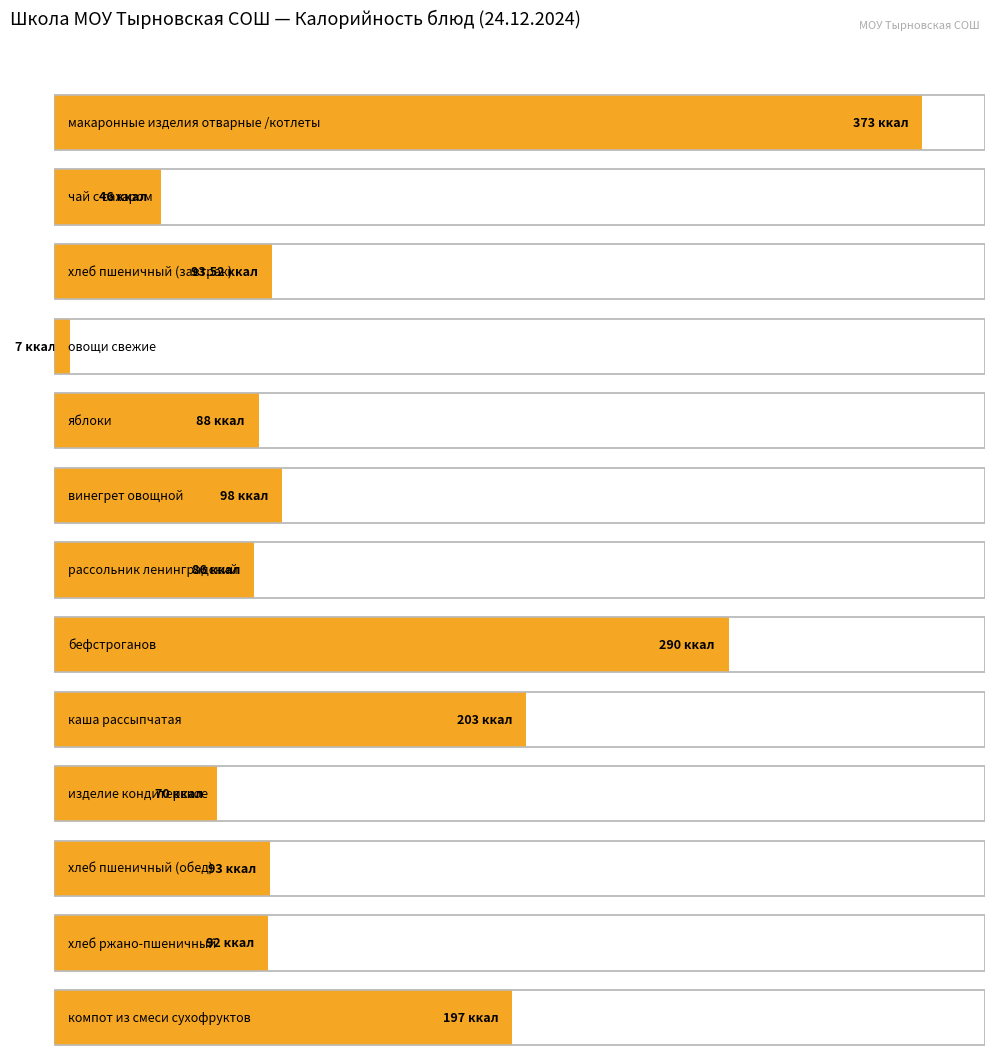

List the labels in order of value, largest first.

макаронные изделия отварные /котлеты, бефстроганов, каша рассыпчатая, компот из смеси сухофруктов, винегрет овощной, хлеб пшеничный (завтрак), хлеб пшеничный (обед), хлеб ржано-пшеничный, яблоки, рассольник ленинградский, изделие кондитерское, чай с сахаром, овощи свежие